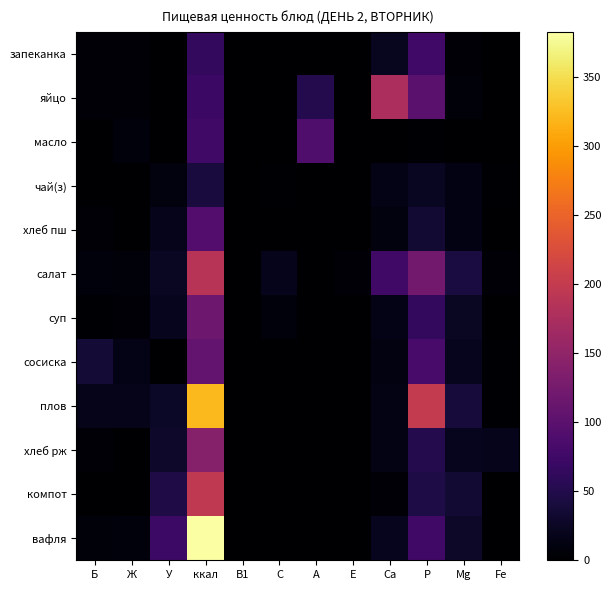

At ккал, list the series in order from smallest to largest.

чай(з), запеканка, яйцо, масло, хлеб пш, сосиска, суп, хлеб рж, салат, компот, плов, вафля